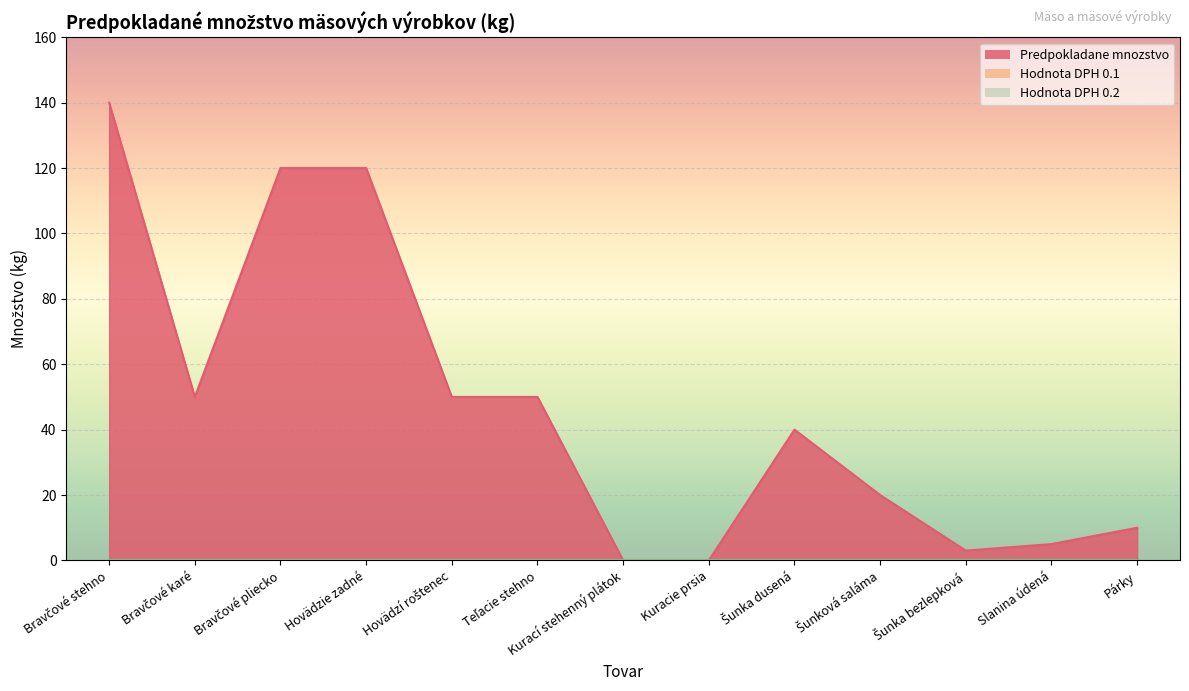

Reading left to right, list all the values displayed in this chart.

Predpokladane mnozstvo: Bravčové stehno=140	Bravčové karé=50	Bravčové pliecko=120	Hovädzie zadné=120	Hovädzí roštenec=50	Teľacie stehno=50	Kurací stehenný plátok=0	Kuracie prsia=0	Šunka dusená=40	Šunková saláma=20	Šunka bezlepková=3	Slanina údená=5	Párky=10
Hodnota DPH 0.1: Bravčové stehno=0	Bravčové karé=0	Bravčové pliecko=0	Hovädzie zadné=0	Hovädzí roštenec=0	Teľacie stehno=0	Kurací stehenný plátok=0	Kuracie prsia=0	Šunka dusená=0	Šunková saláma=0	Šunka bezlepková=0	Slanina údená=0	Párky=0
Hodnota DPH 0.2: Bravčové stehno=0	Bravčové karé=0	Bravčové pliecko=0	Hovädzie zadné=0	Hovädzí roštenec=0	Teľacie stehno=0	Kurací stehenný plátok=0	Kuracie prsia=0	Šunka dusená=0	Šunková saláma=0	Šunka bezlepková=0	Slanina údená=0	Párky=0